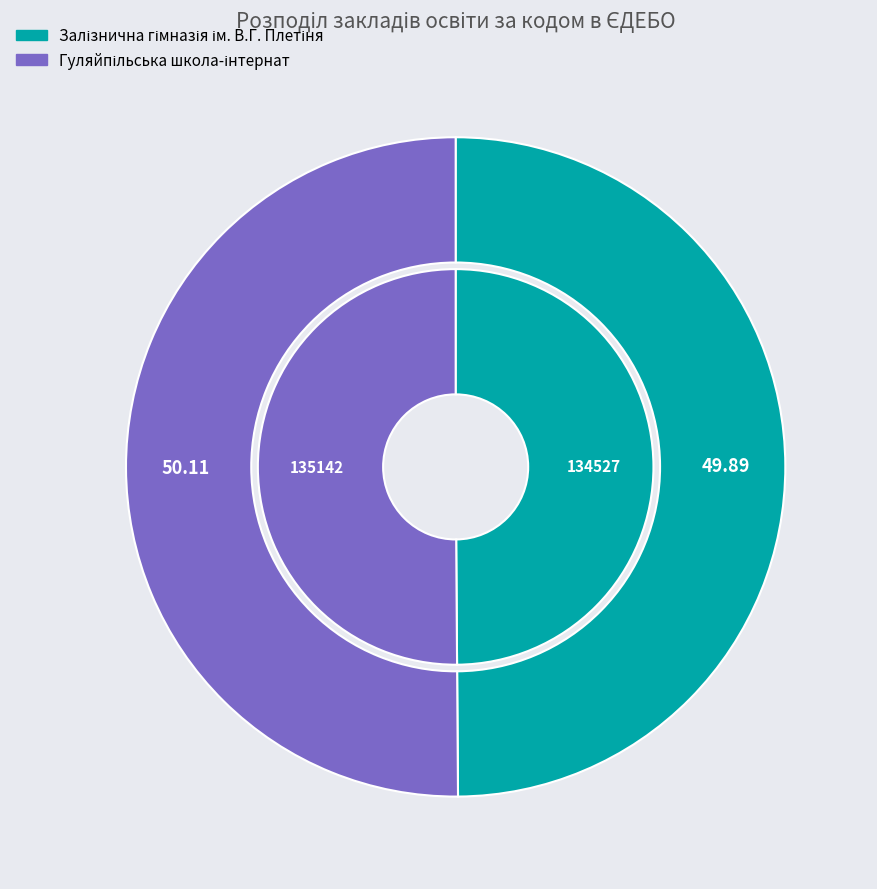

To the nearest percent, what portion does Гуляйпільська школа-інтернат represent?

50%